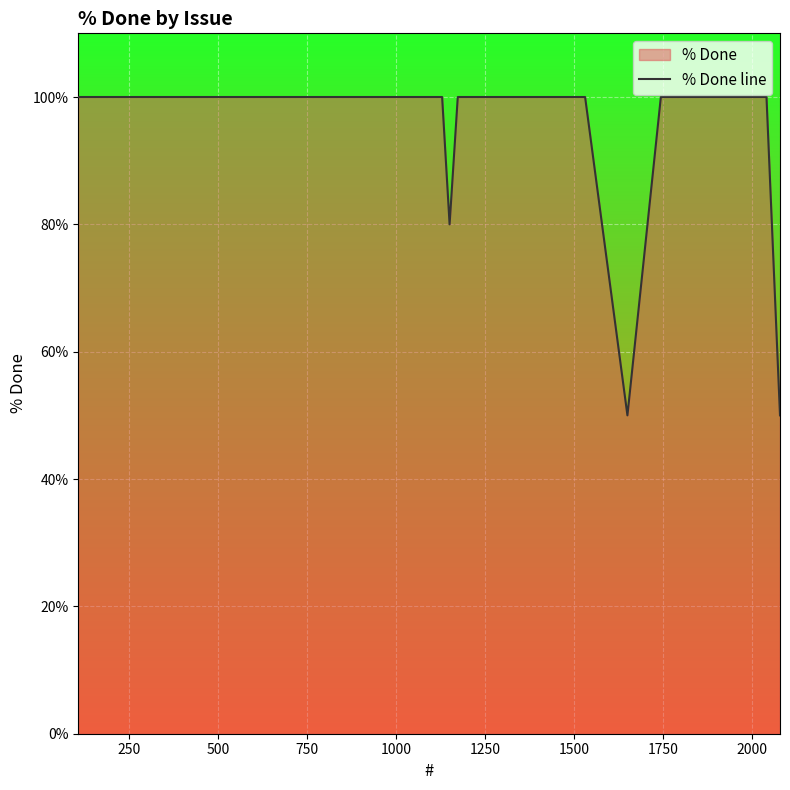

How many data points are less than 100?

3